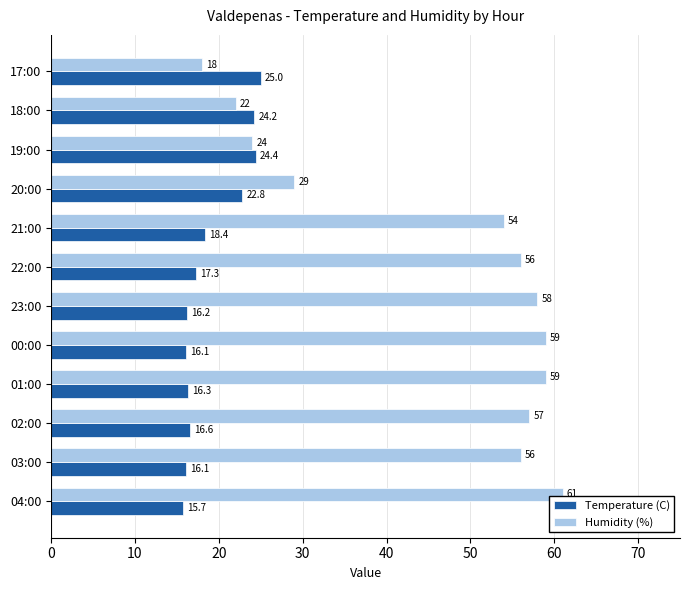

Which series has the largest total across all categories?

Humidity (%)